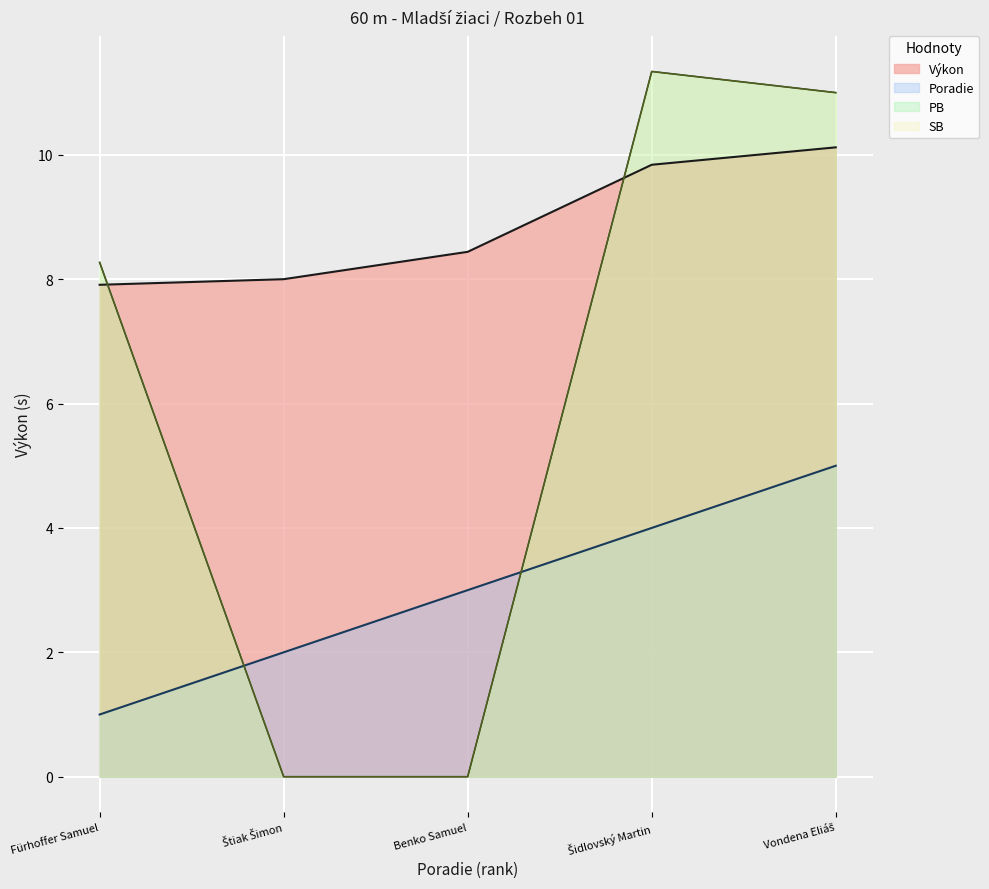

Which category has the lowest value across all series?

Štiak Šimon